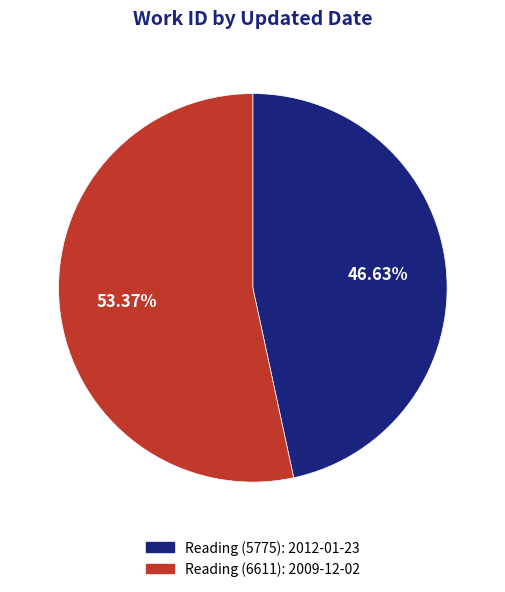

Is there a majority slice in this chart?

Yes